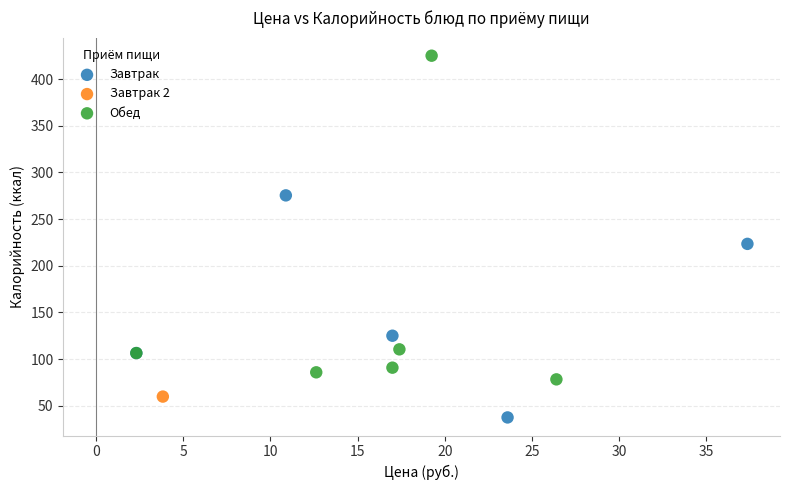

Which series contains the lowest Y value?

Завтрак